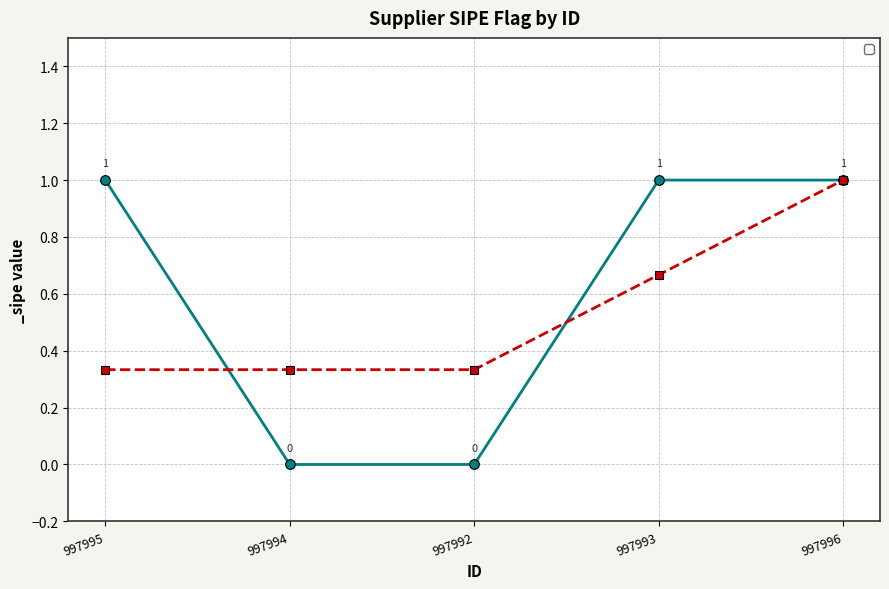

True or false: there are more than 1 points higher than both neighbors.

False